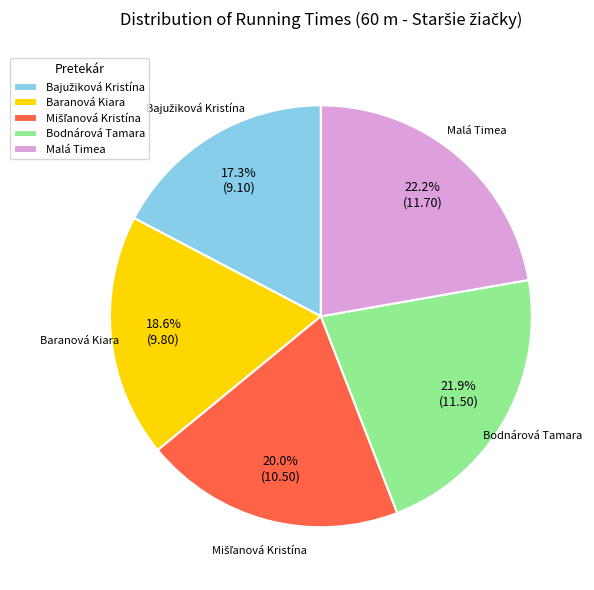

Approximately how many times larger is the value at Malá Timea compared to Baranová Kiara?

1.2